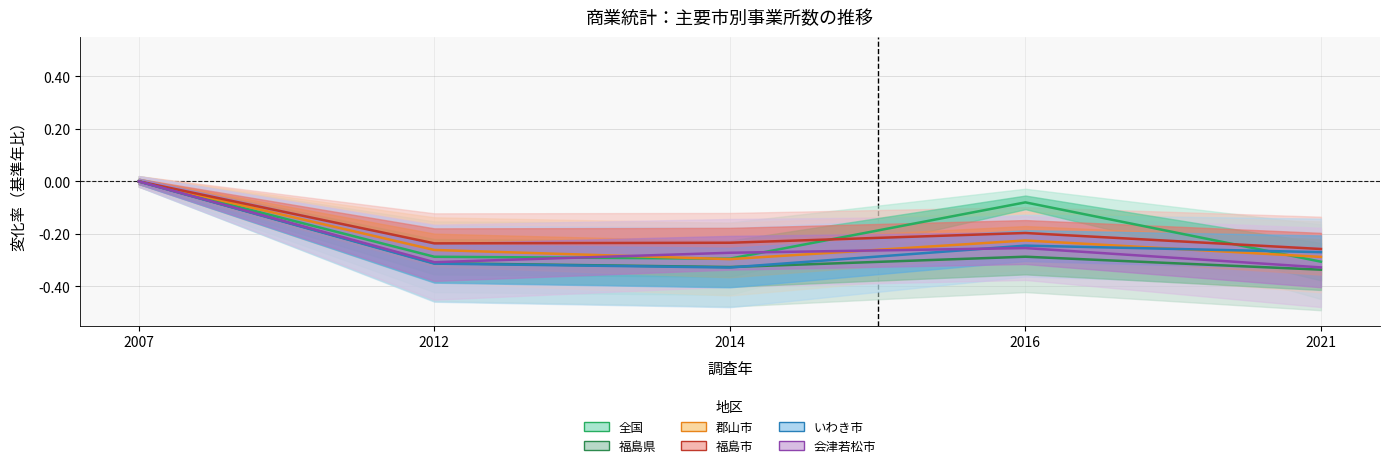

How many interior local valleys does the 郡山市 series have?

1